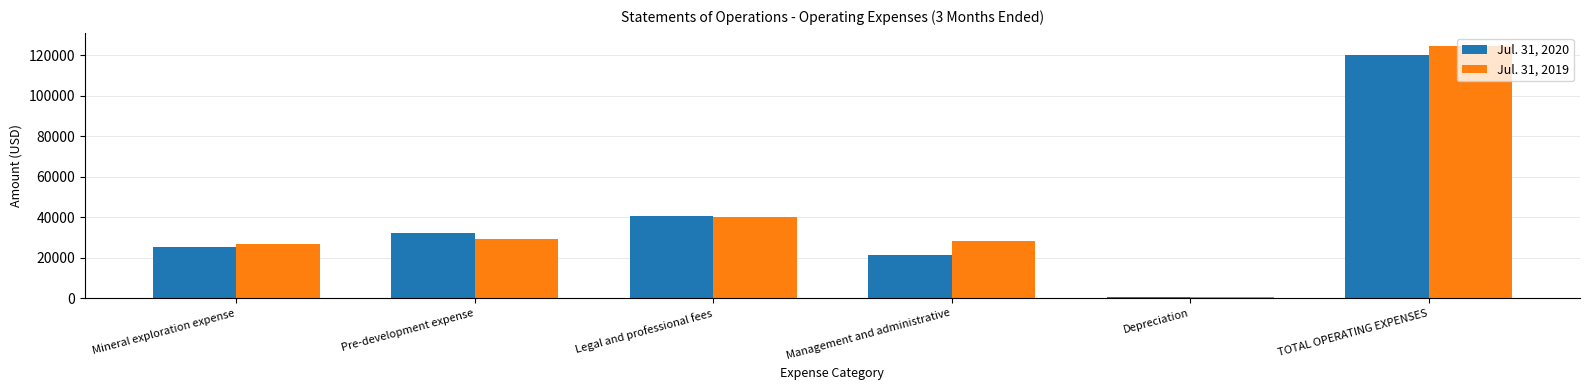

How many series are shown in this chart?

2